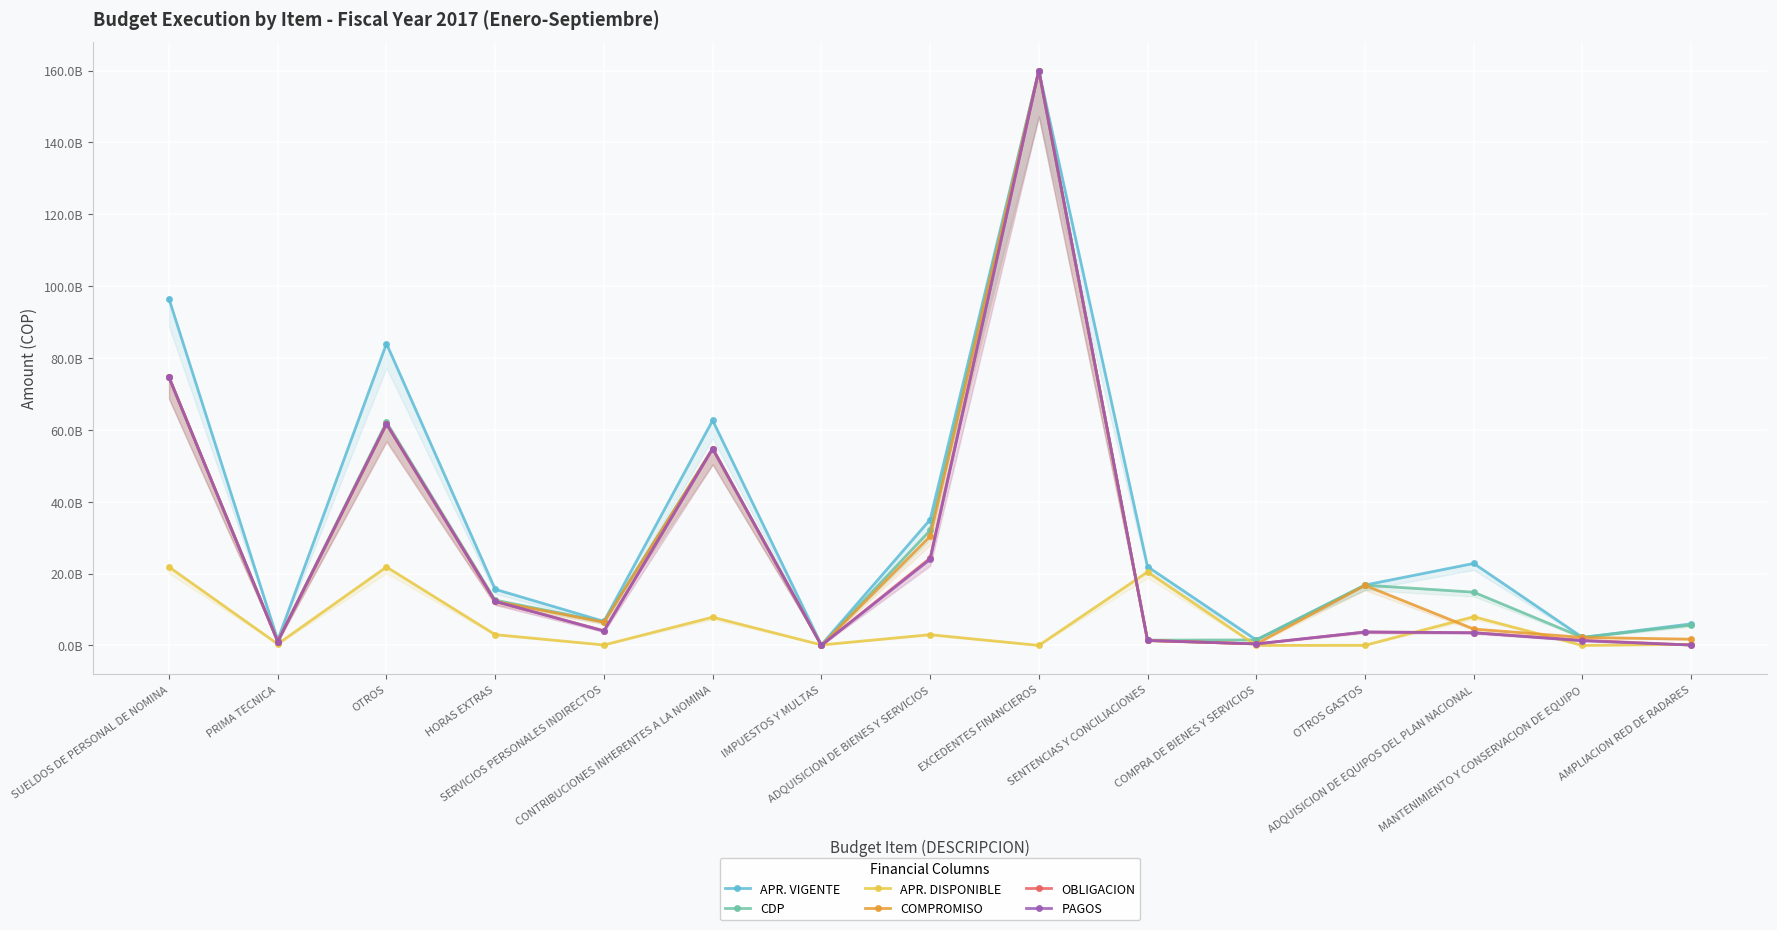

True or false: CDP has more than 0 interior local peaks.

True